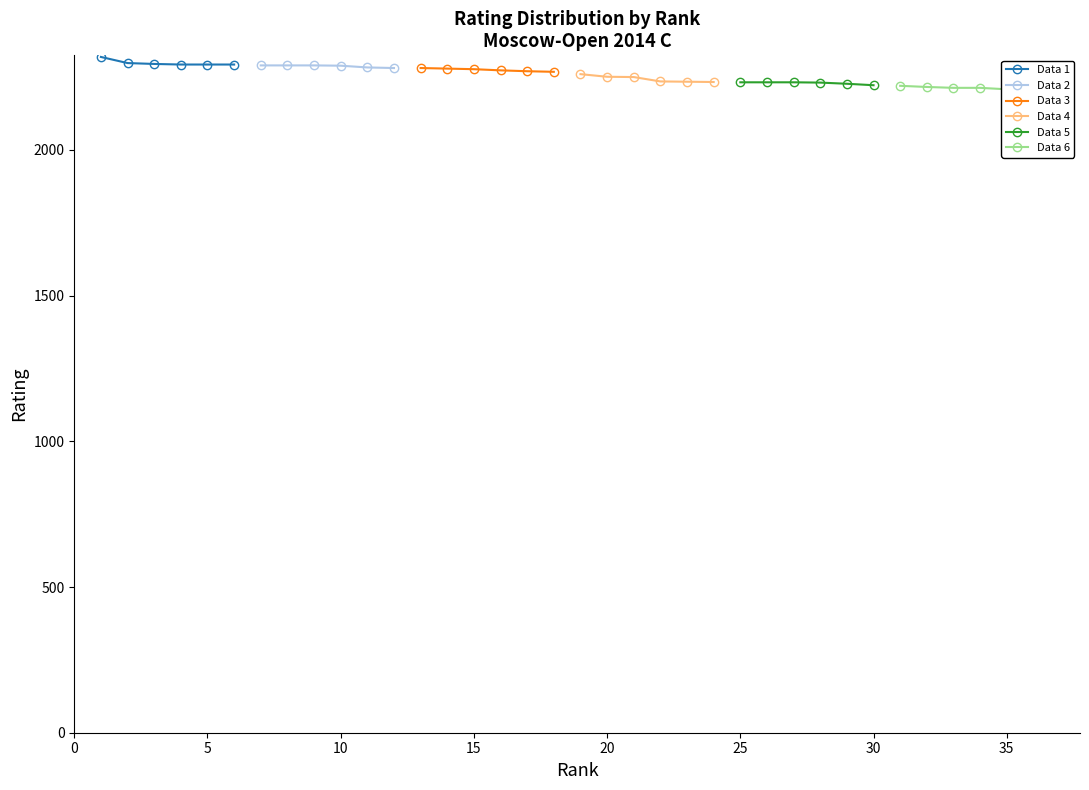

What is the value of the Data 2 point at the 4th from the left?

2289